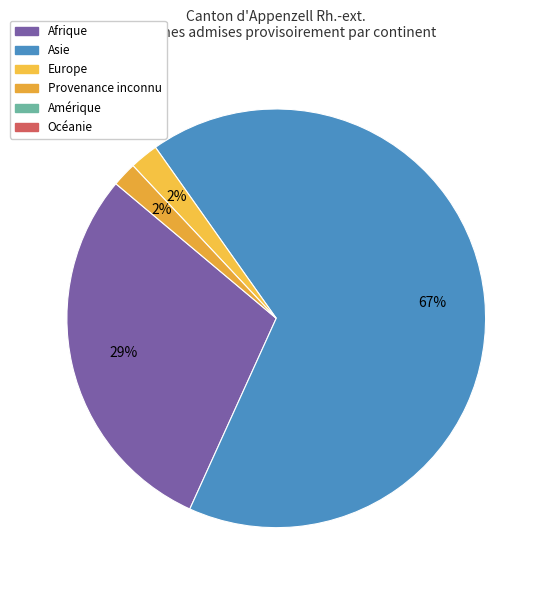

To the nearest percent, what is the difference between the largest and smallest slice percentages?

65%